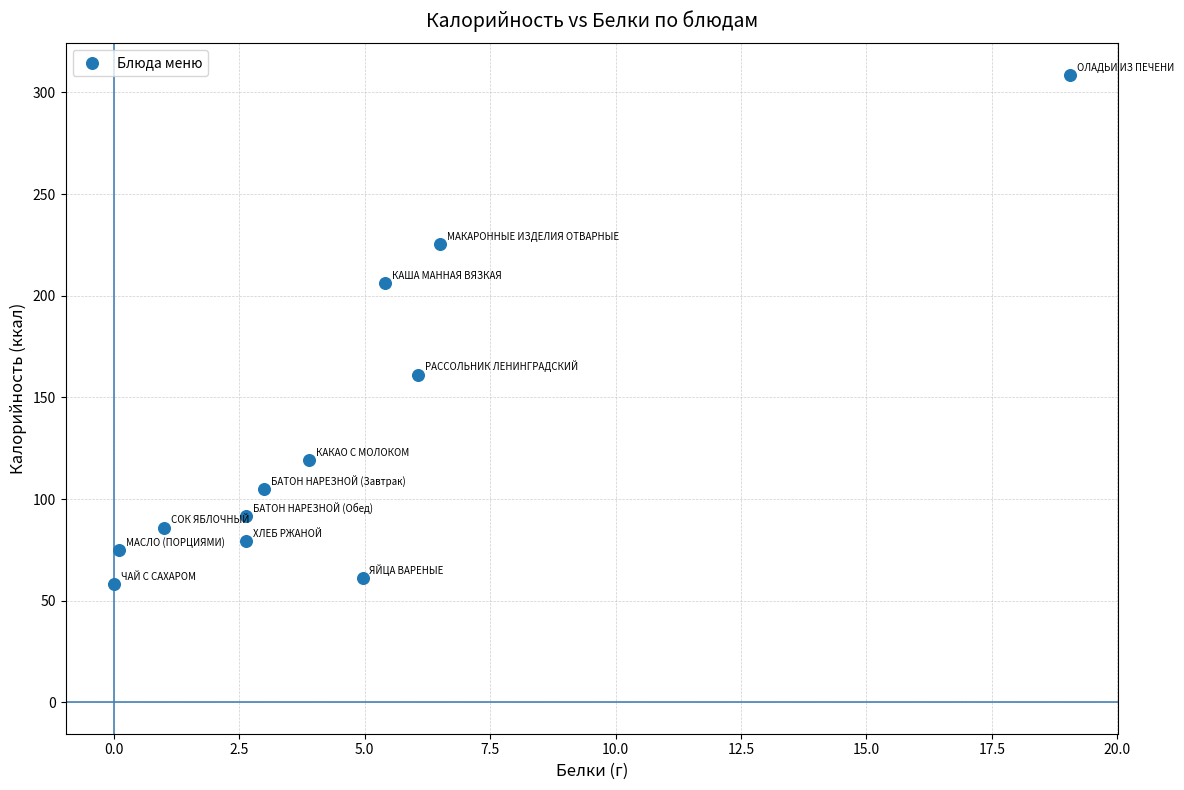

What is the range of Y values (max minus min)?

250.6